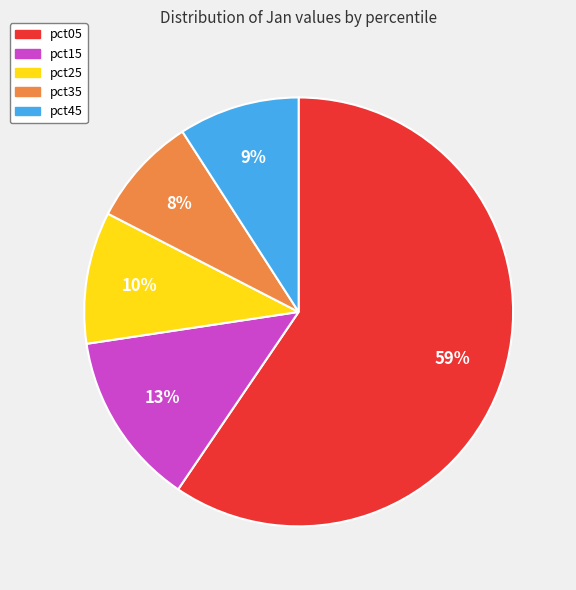

How many slices are in this pie chart?

5